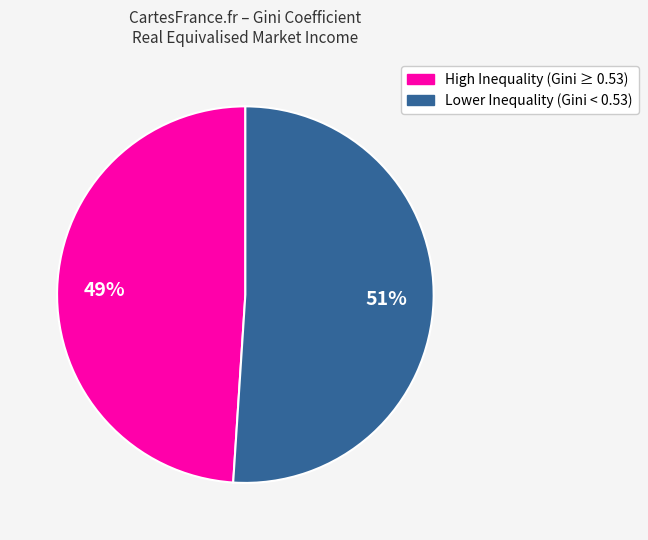

To the nearest percent, what is the difference between the largest and smallest slice percentages?

2%